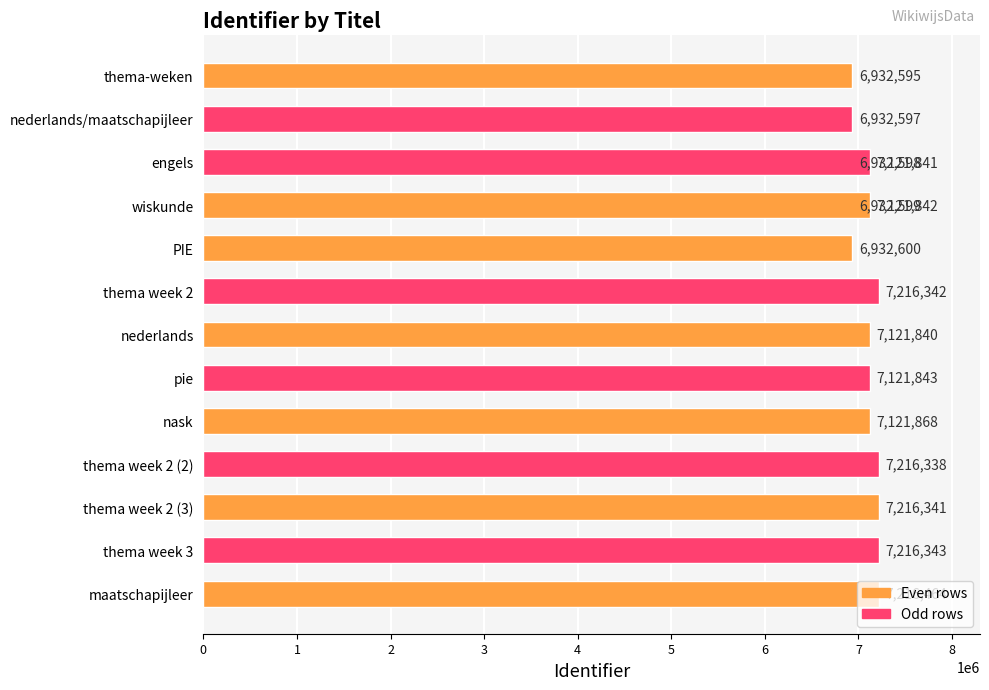

Reading left to right, transcribe all the data shown in this chart.

6932595	6932597	6932598	6932599	6932600	7216342	7121840	7121841	7121842	7121843	7121868	7216338	7216341	7216343	7216464